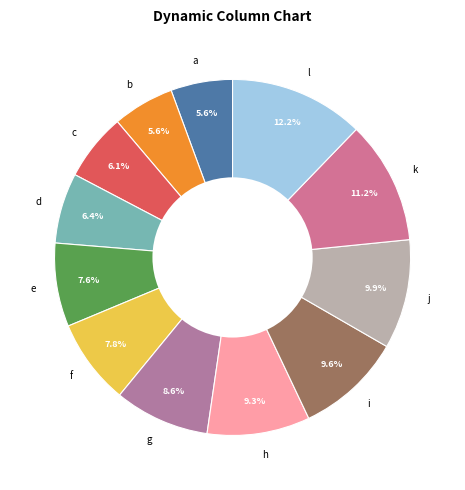

Does j represent more than half of the total?

No